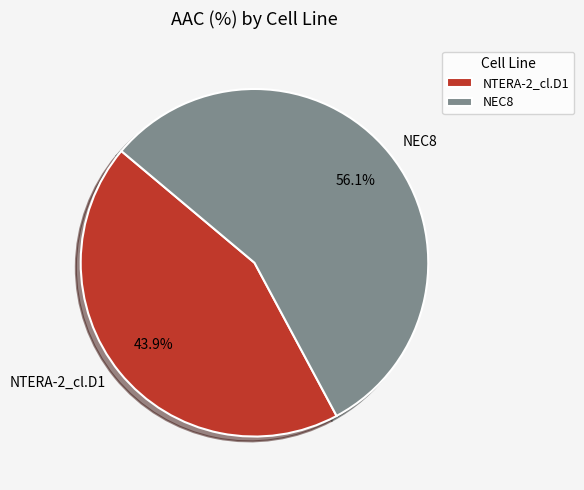

To the nearest percent, what portion does NEC8 represent?

56%